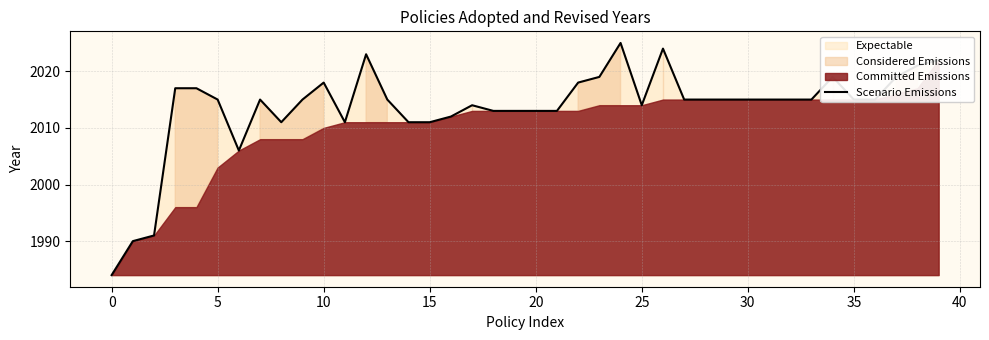

What is the value of the 10th point from the left?

2015